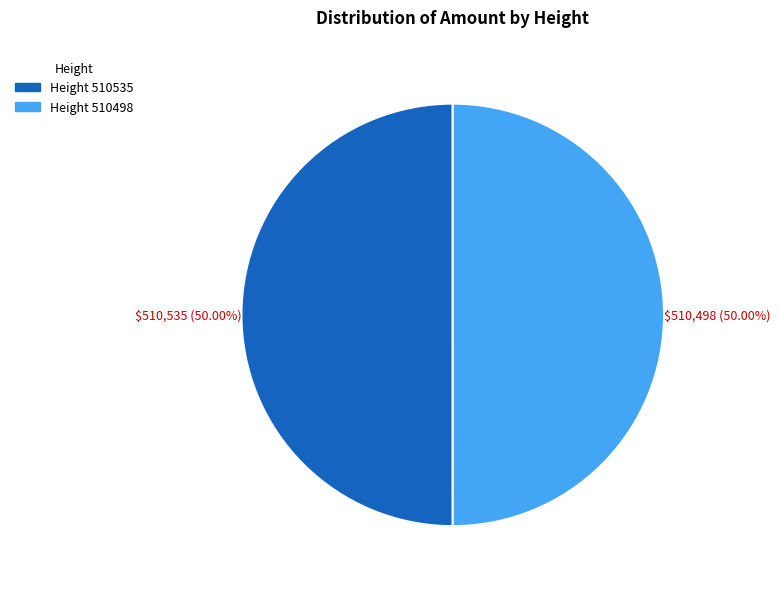

Rank the categories by value from highest to lowest.

510535, 510498